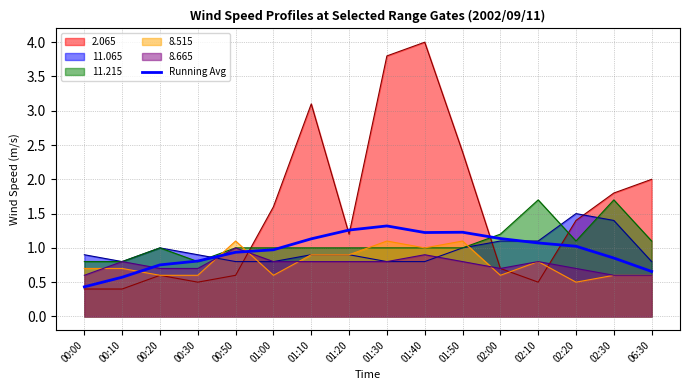

What position from the left is 00:00?

1